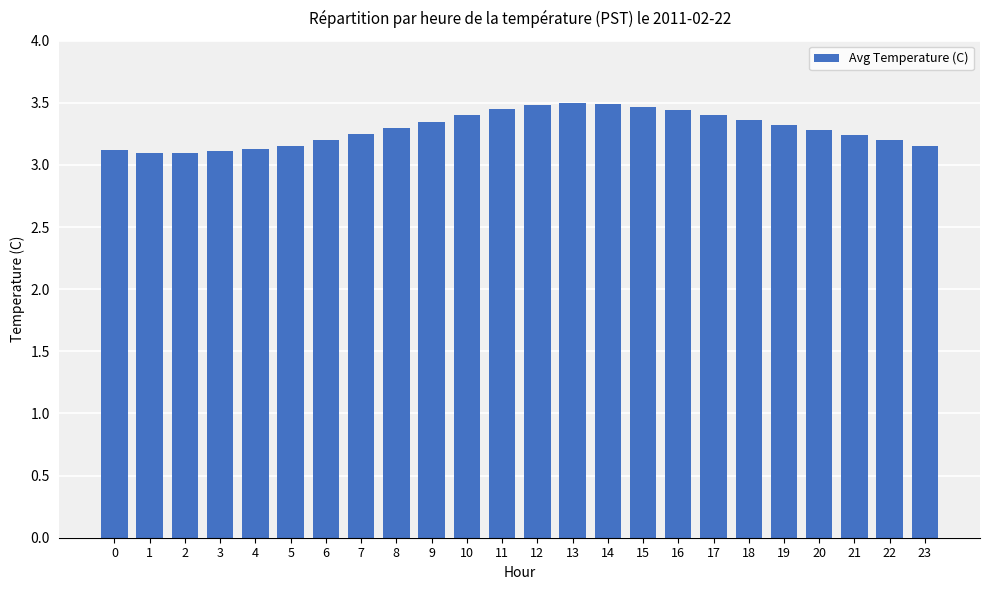

Count the number of data series in this chart.

1